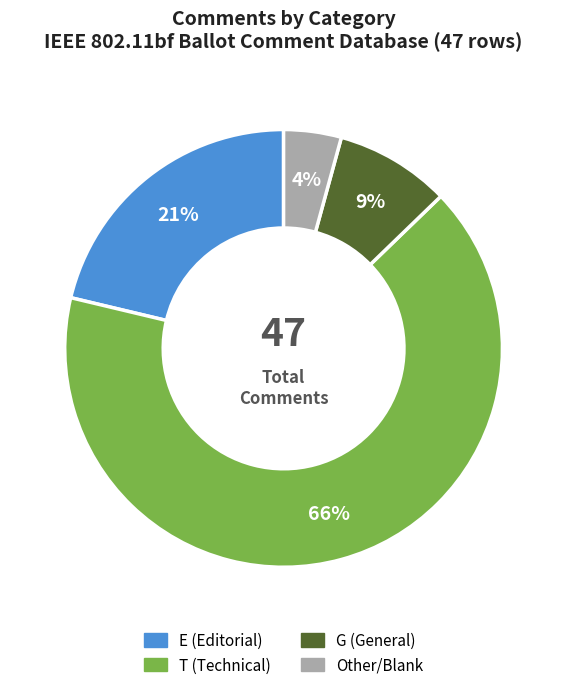

Rank the categories by value from lowest to highest.

Other, G, E, T